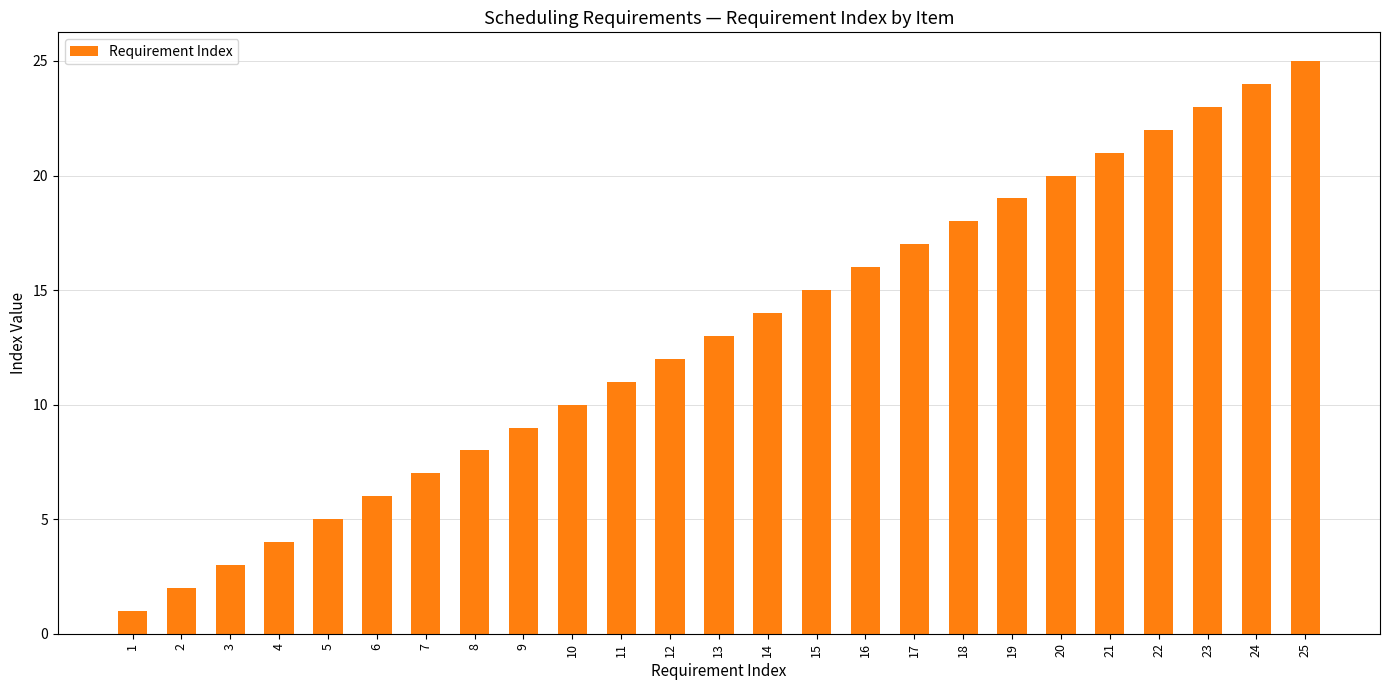

What is the smallest value displayed?

1